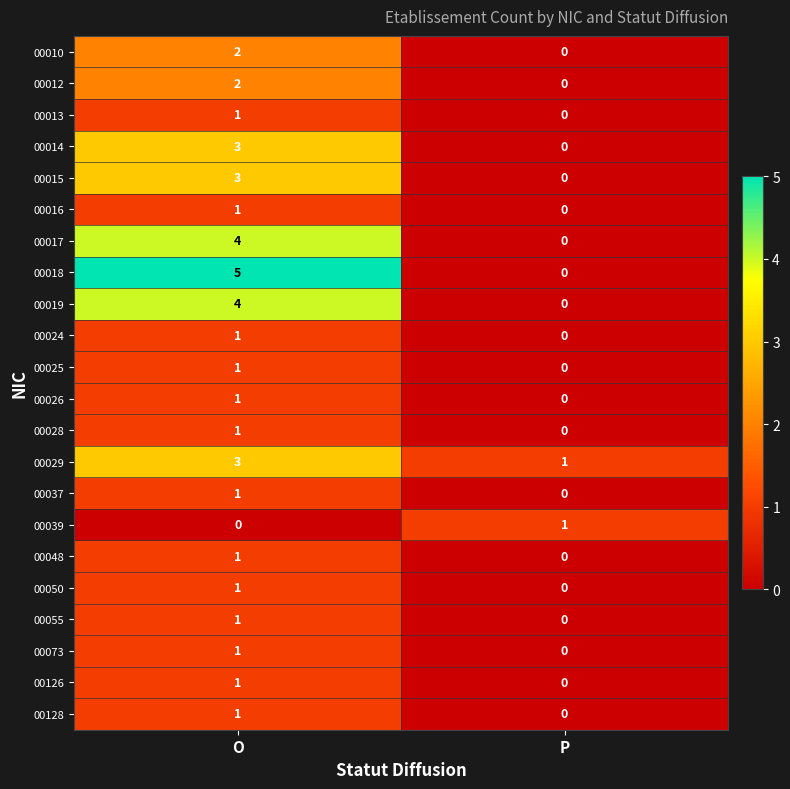

What is the spread (max minus min) of values at O?

5